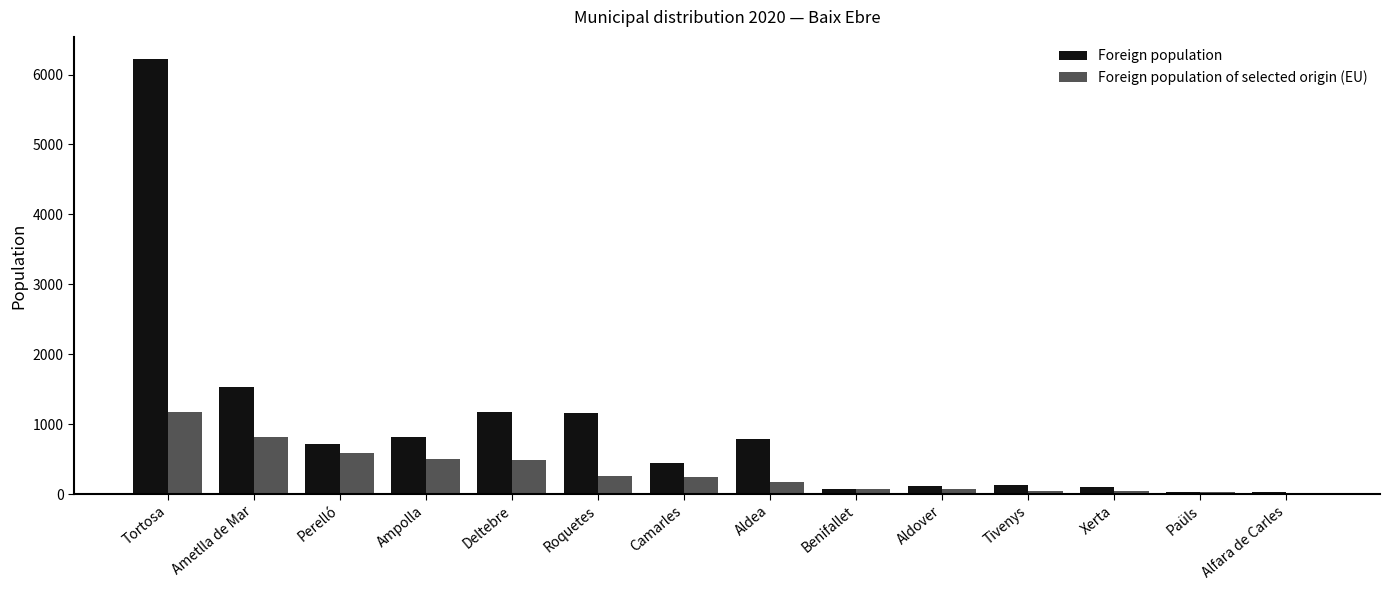

True or false: Foreign population has a value of 115 at Aldover.

True